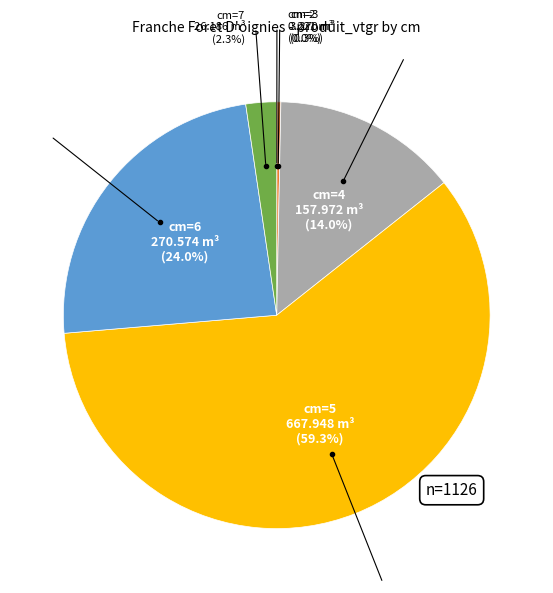

Is there a majority slice in this chart?

Yes